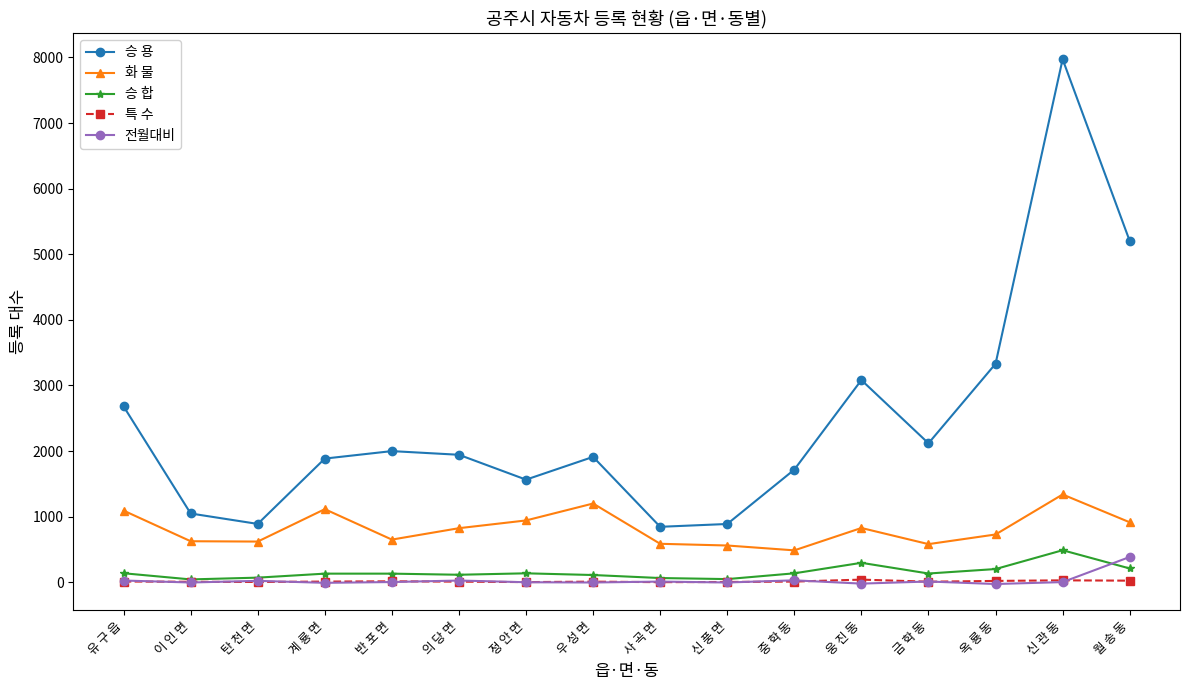

What is the difference between the second highest and minimum values in the 승 용 series?

4358